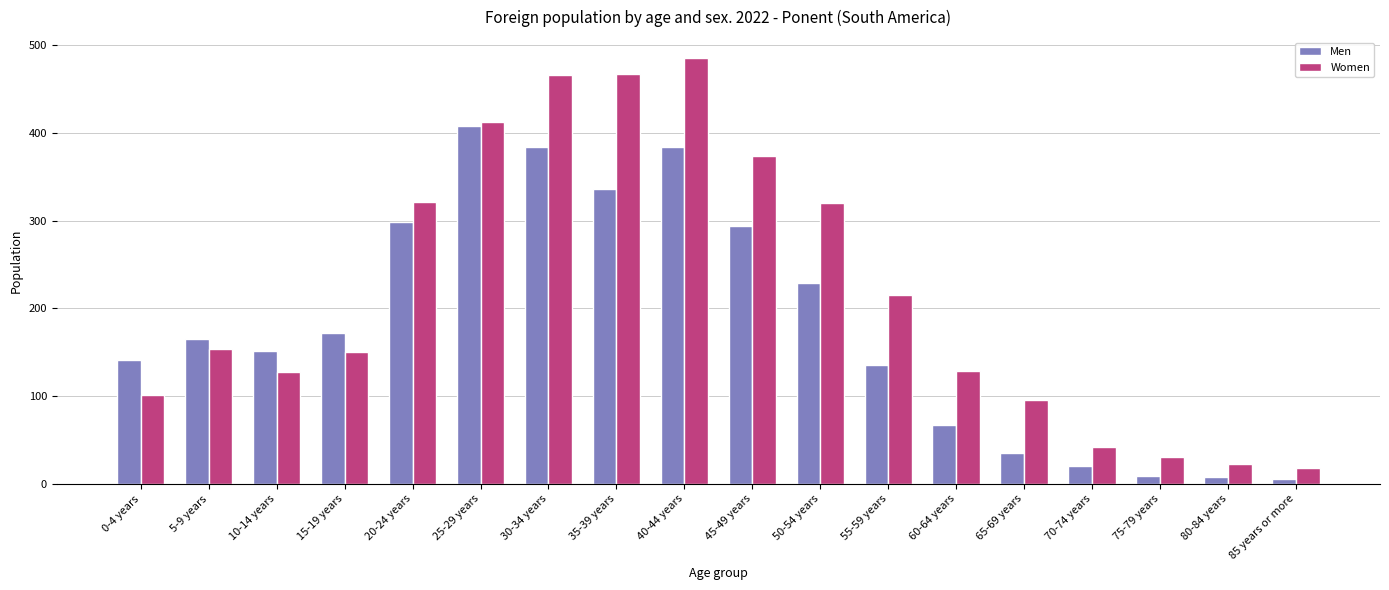

Which category has the highest value in the Women series?

40-44 years